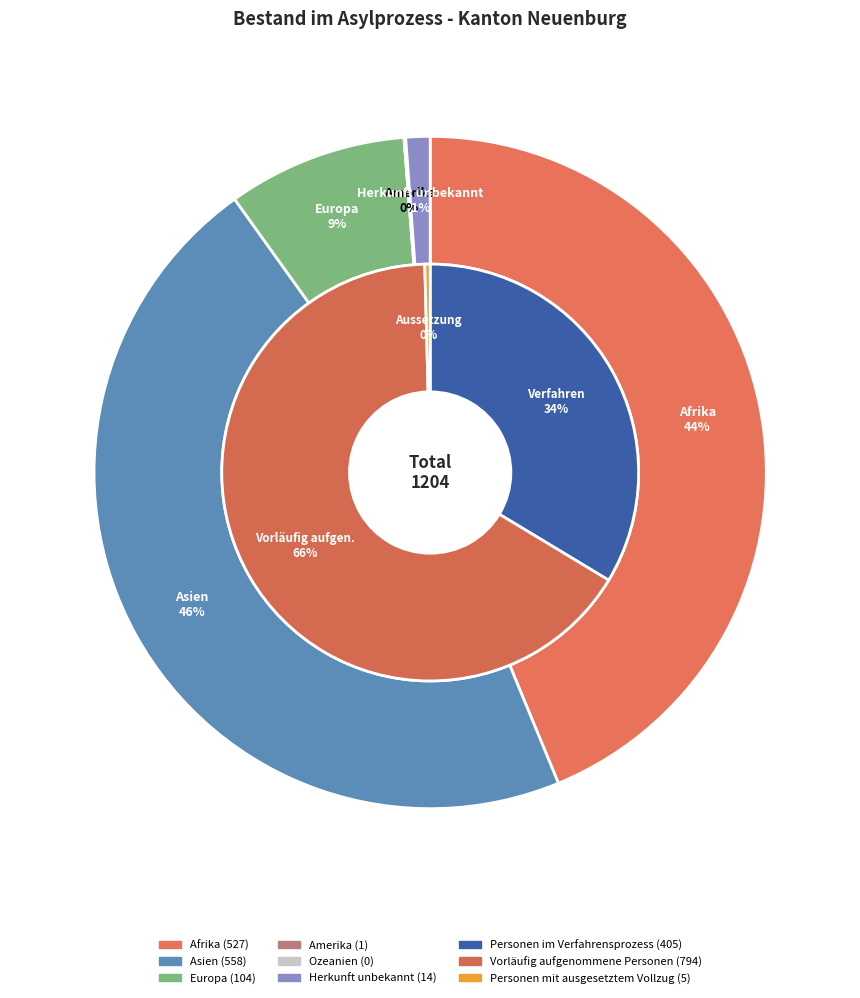

Is it true that Herkunft unbekannt is 12% of the pie?

False